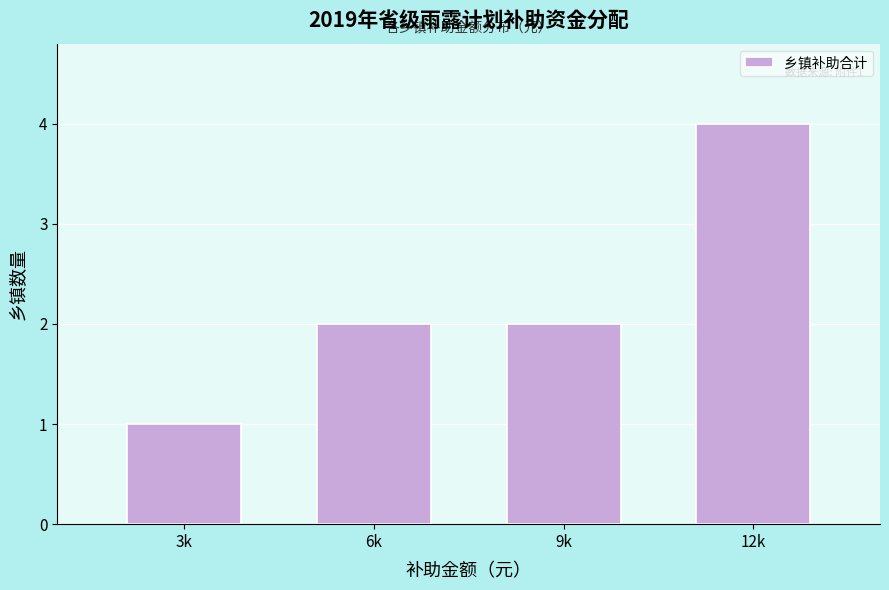

Reading left to right, list all the values displayed in this chart.

3k=1	6k=2	9k=2	12k=4